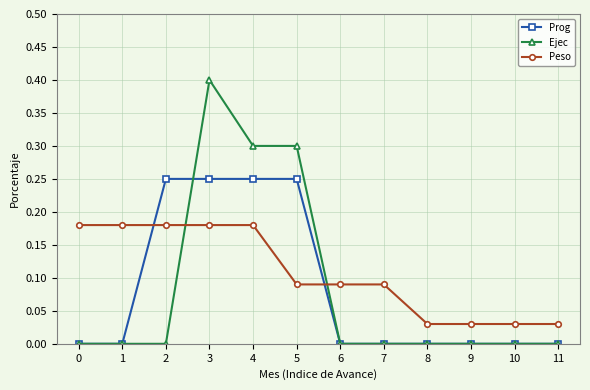

Is the value of Prog at 4 greater than the value of Ejec at 0?

Yes